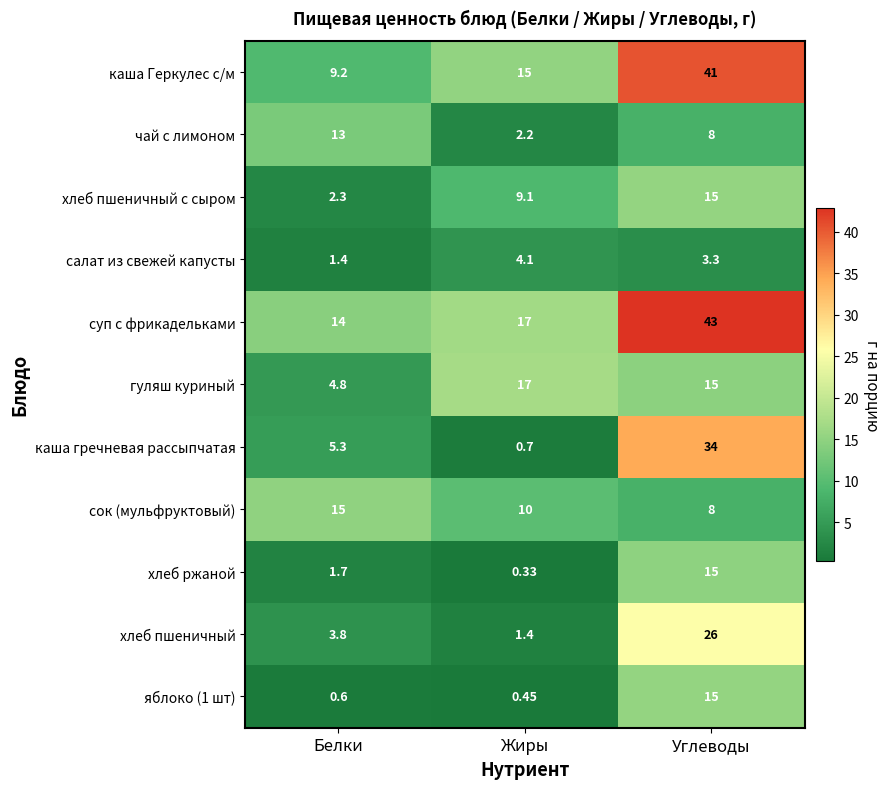

At which label does сок (мульфруктовый) first exceed 10?

Белки